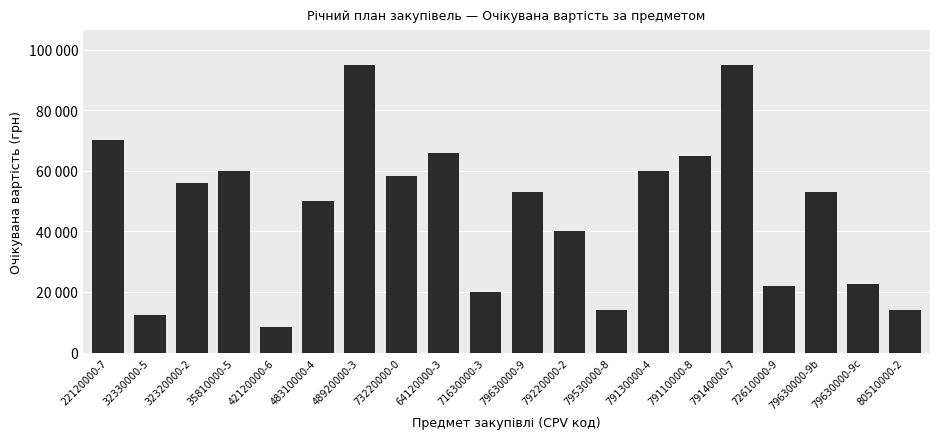

What is the approximate value at 48920000-3, to the nearest 50?

95000